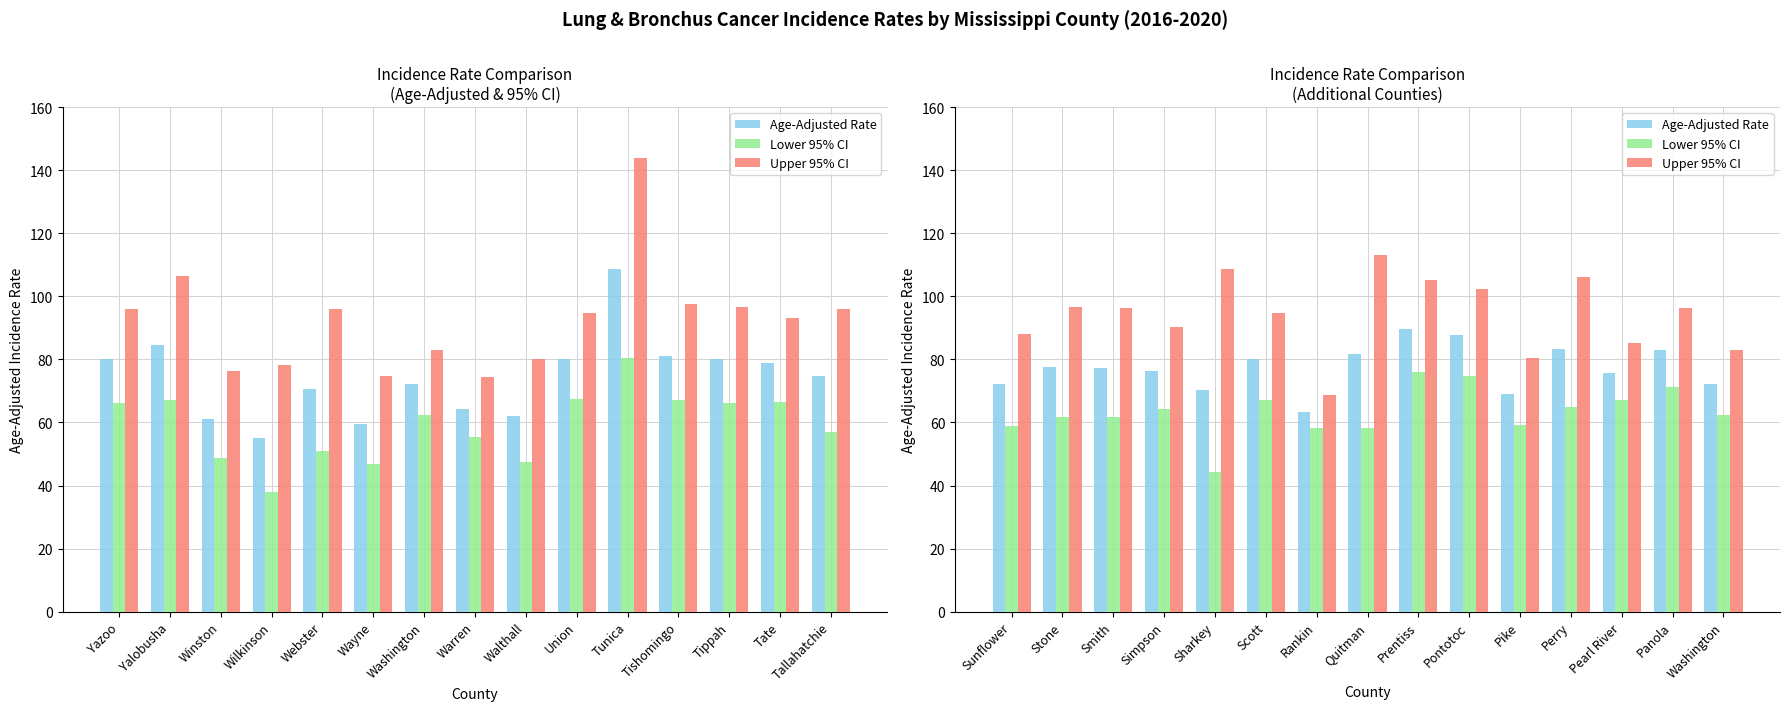

What are all the series names shown in the legend?

Age-Adjusted Rate, Lower 95% CI, Upper 95% CI